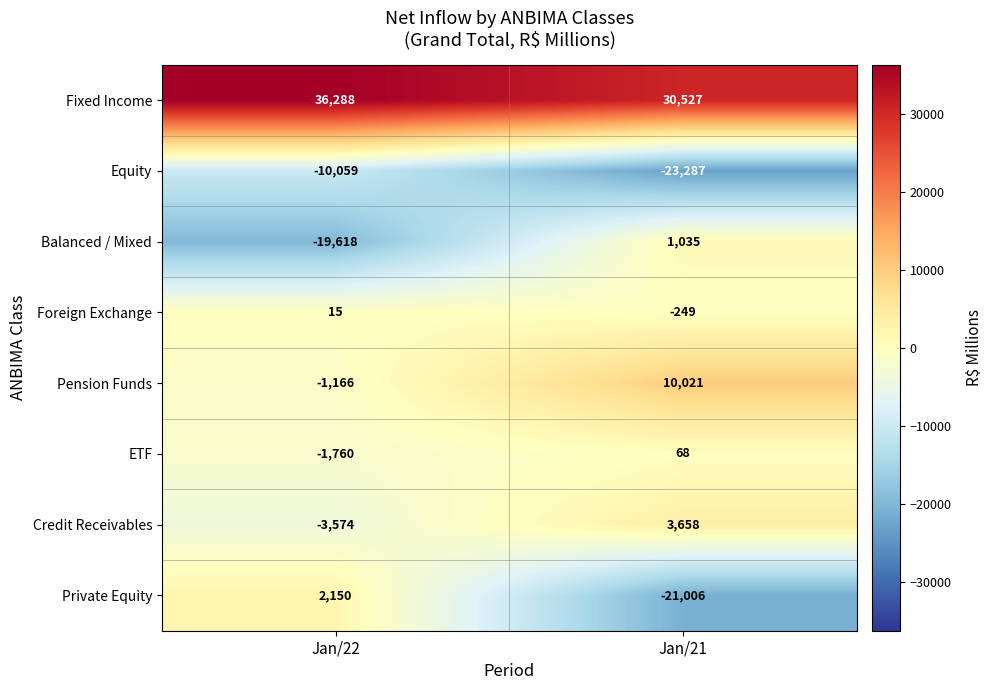

The value of Foreign Exchange at Jan/22 is 15. True or false?

True